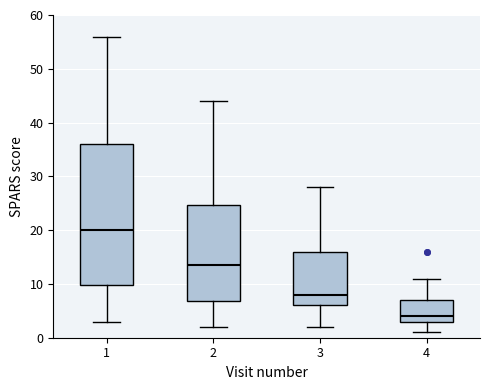

Comparing the boxes themselves (not the whiskers), which one is the tallest?

1